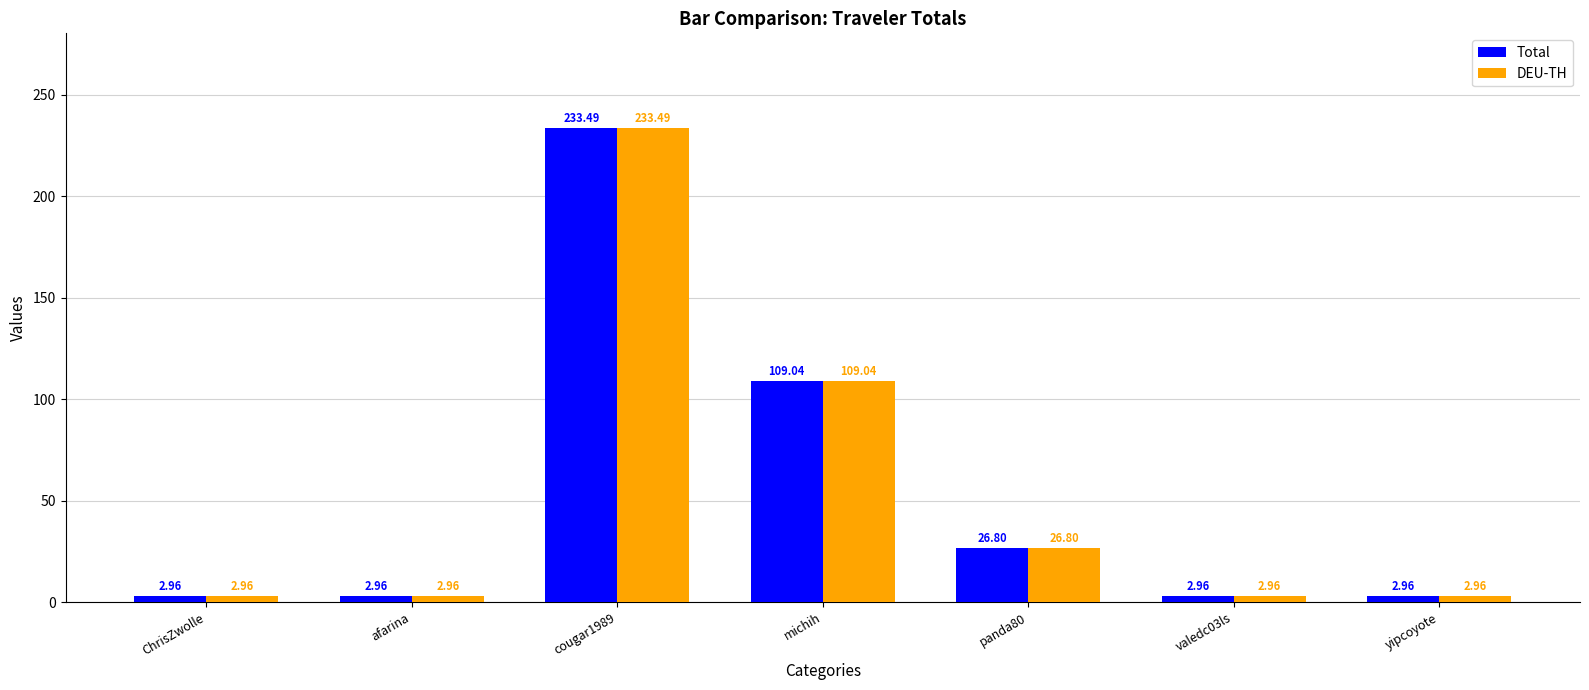

What is the label of the 6th bar from the left?

valedc03ls